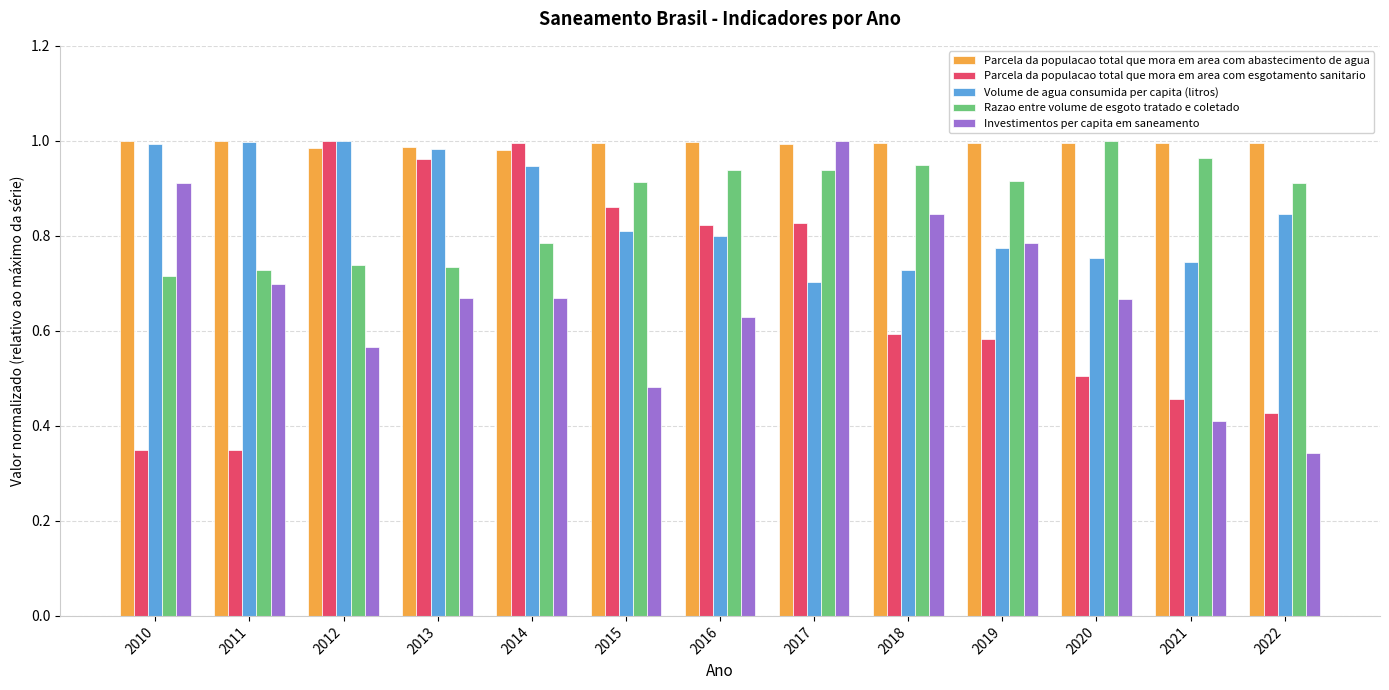

What are all the series names shown in the legend?

Parcela da populacao total que mora em area com abastecimento de agua, Parcela da populacao total que mora em area com esgotamento sanitario, Volume de agua consumida per capita (litros), Razao entre volume de esgoto tratado e coletado, Investimentos per capita em saneamento